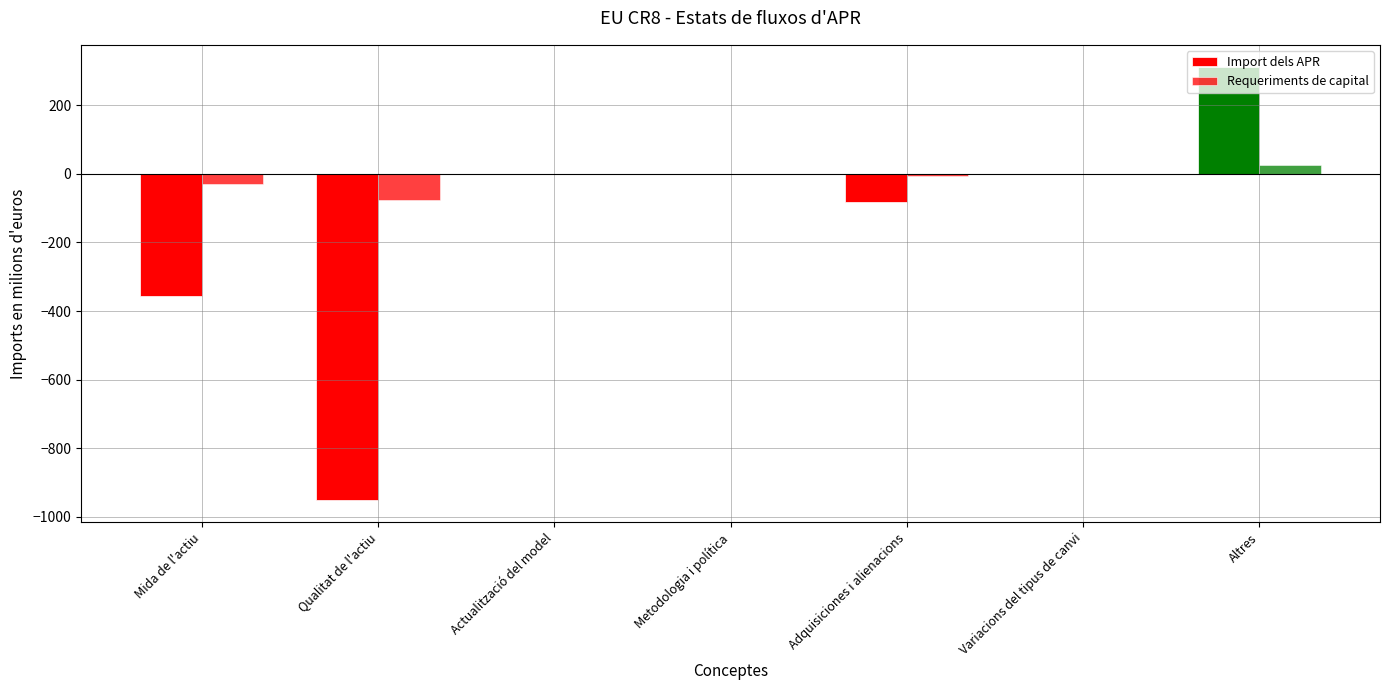

What is the maximum value shown in the chart?

312.8